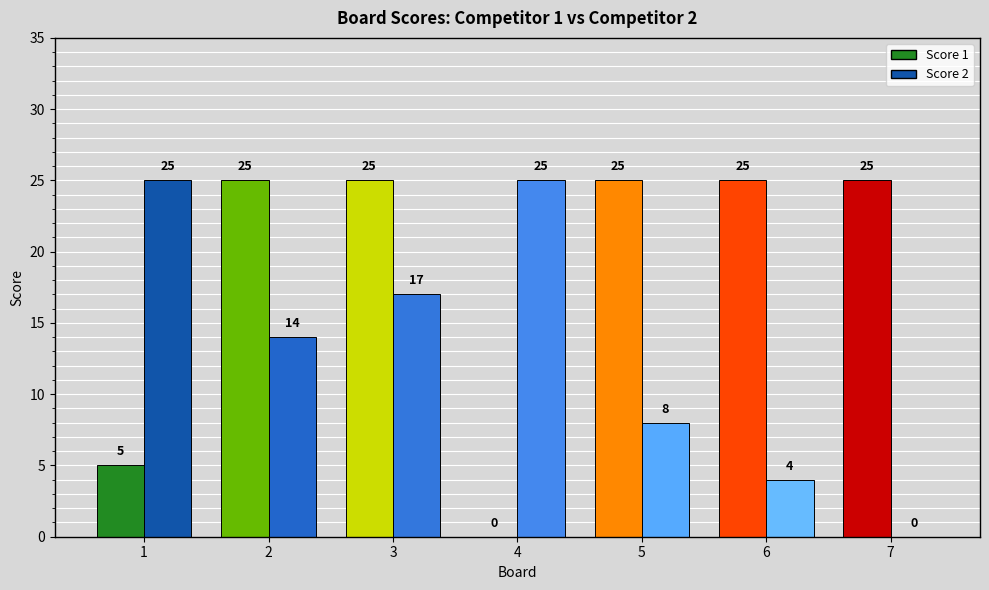

At which label is Score 1 closest to 12?

1